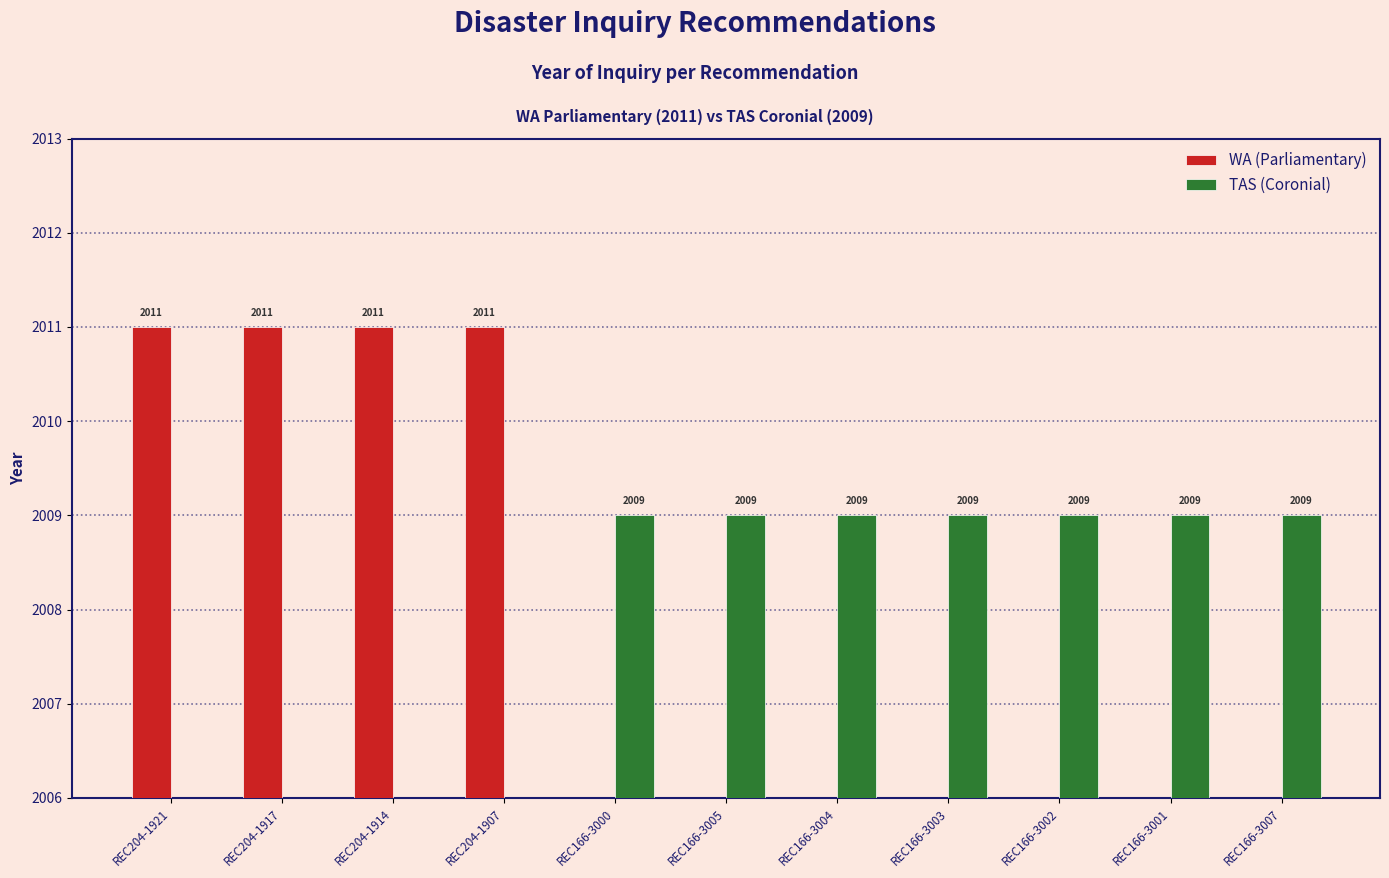

What is the sum of the TAS (Coronial) values at REC166-3004 and REC166-3003?

4018.0